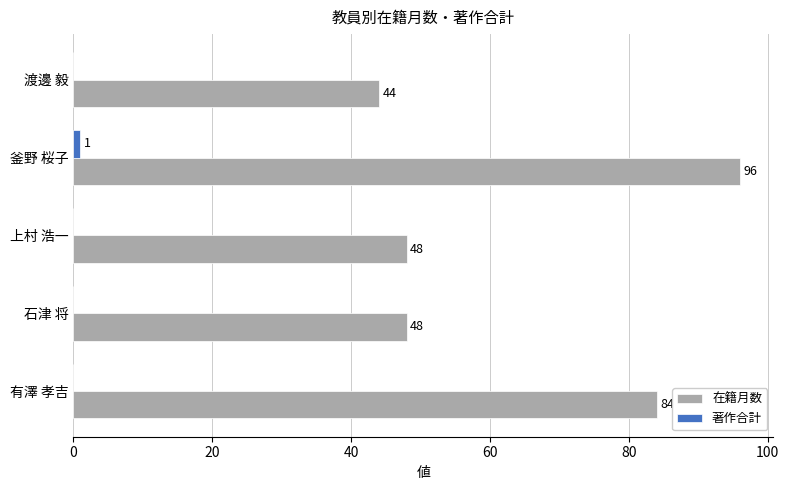

How many categories are shown in the chart?

5